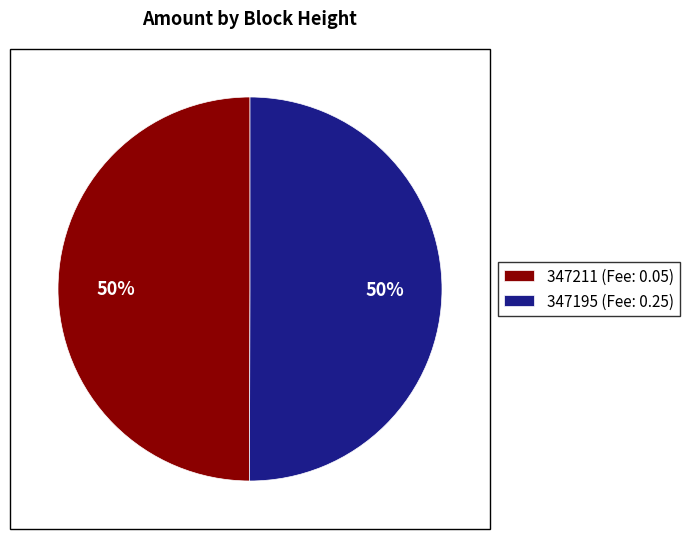

To the nearest percent, what is the combined percentage of 347195 (Fee: 0.25) and 347211 (Fee: 0.05)?

100%